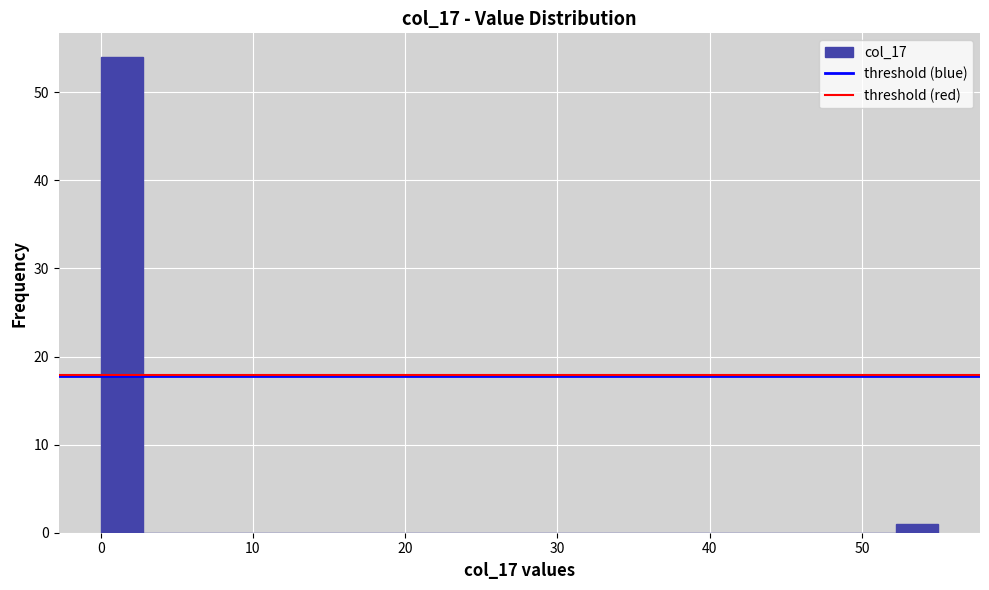

Around what value on the x-axis is the tallest bar? Give the approximate position of its centre, as read against the axis.

1